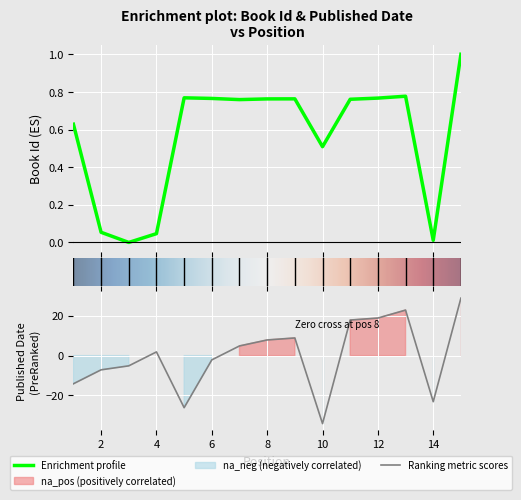

Rank the categories by Published Date value from highest to lowest.

15, 13, 12, 11, 9, 8, 7, 4, 6, 3, 2, 1, 14, 5, 10